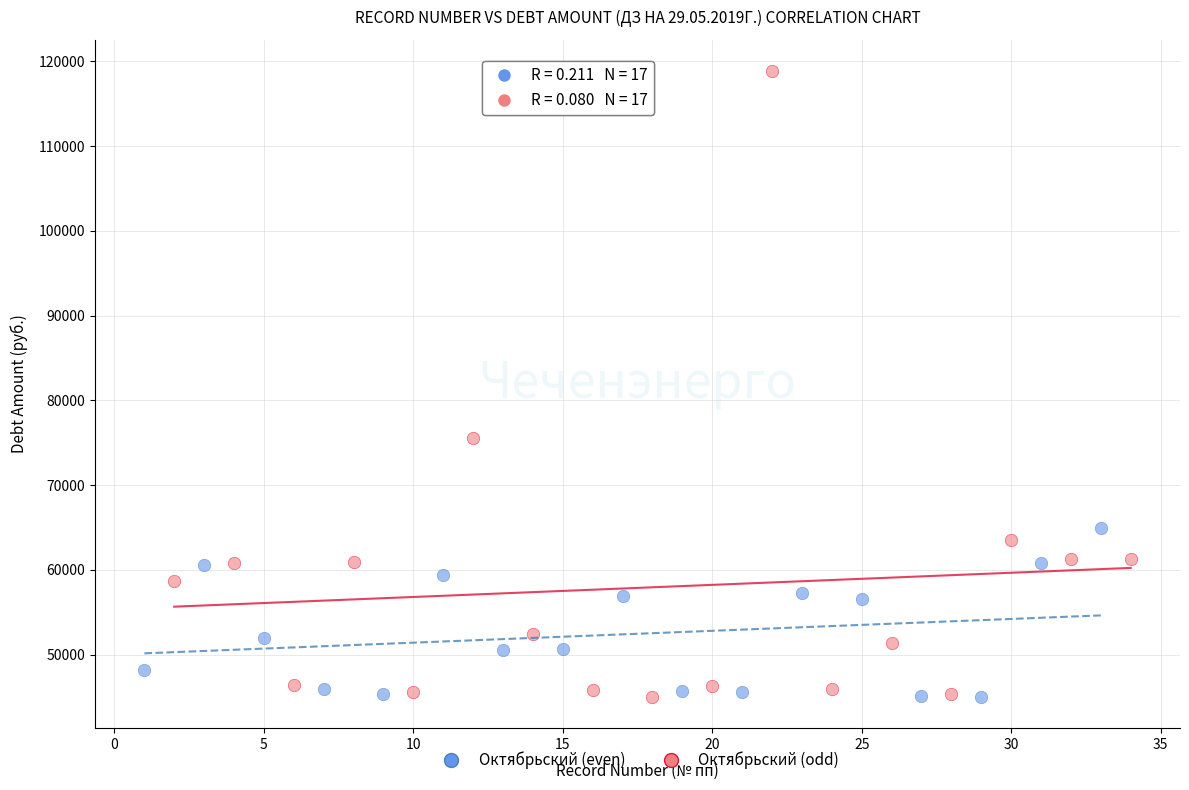

Which series has the largest Y range (max minus min)?

Октябрьский (odd)